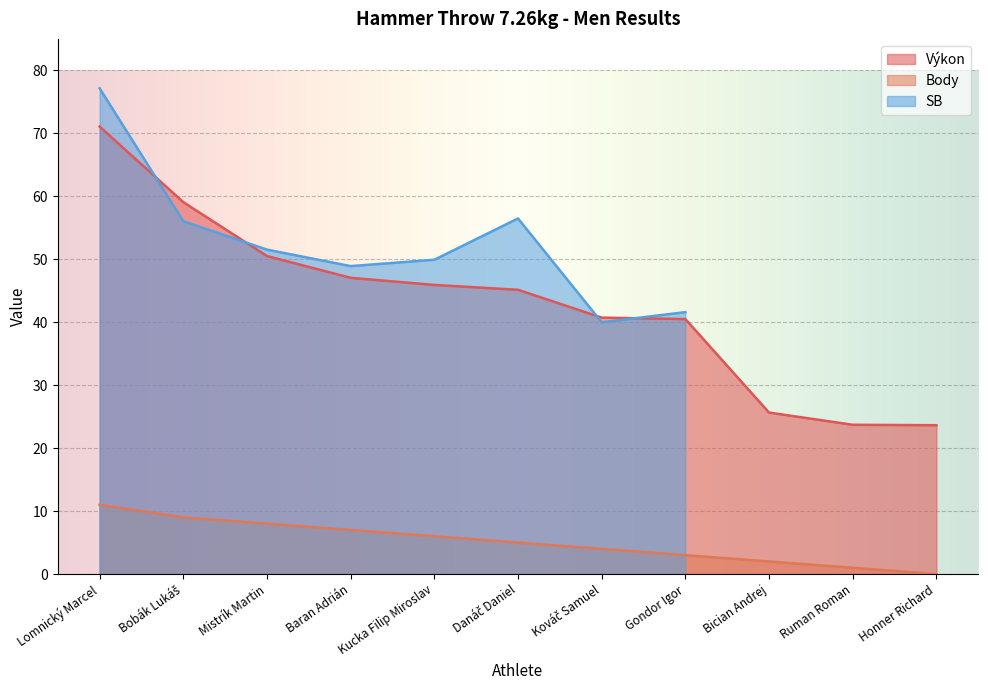

At how many categories does at least one series exceed 70?

1